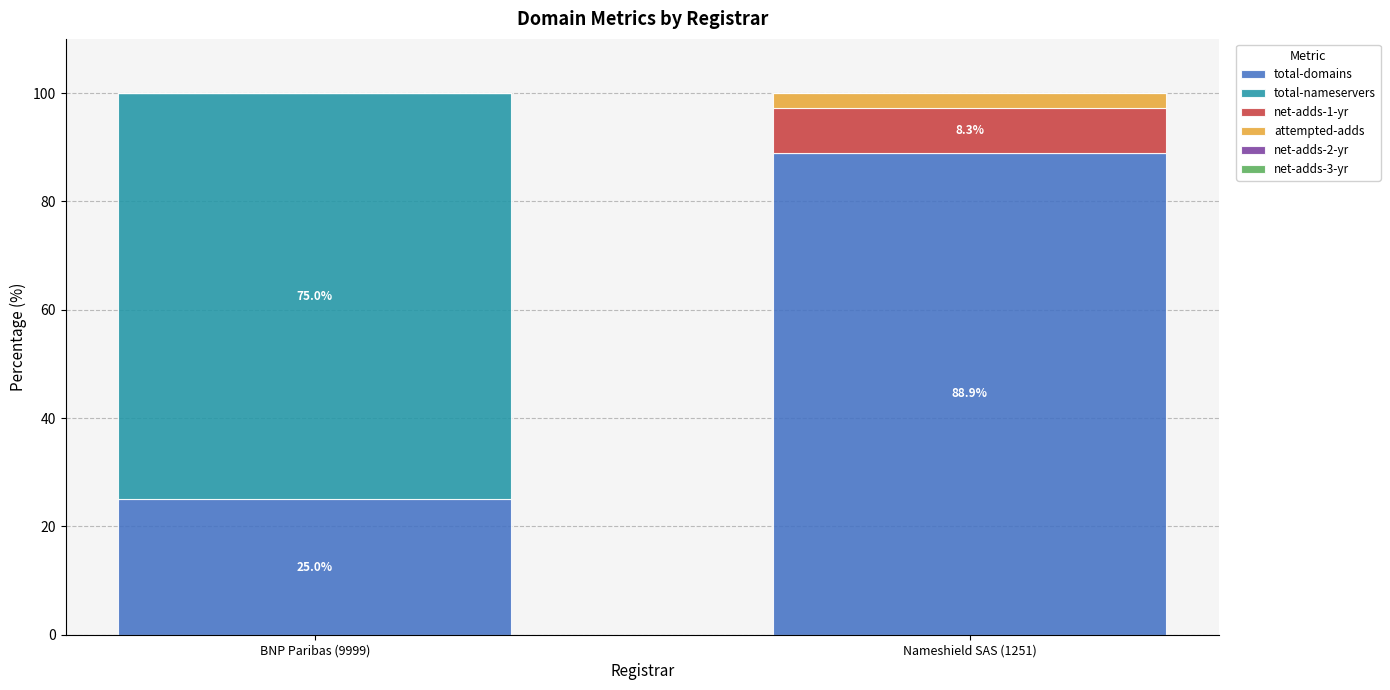

Reading left to right, transcribe the values for total-domains.

BNP Paribas (9999)=25.0	Nameshield SAS (1251)=88.9